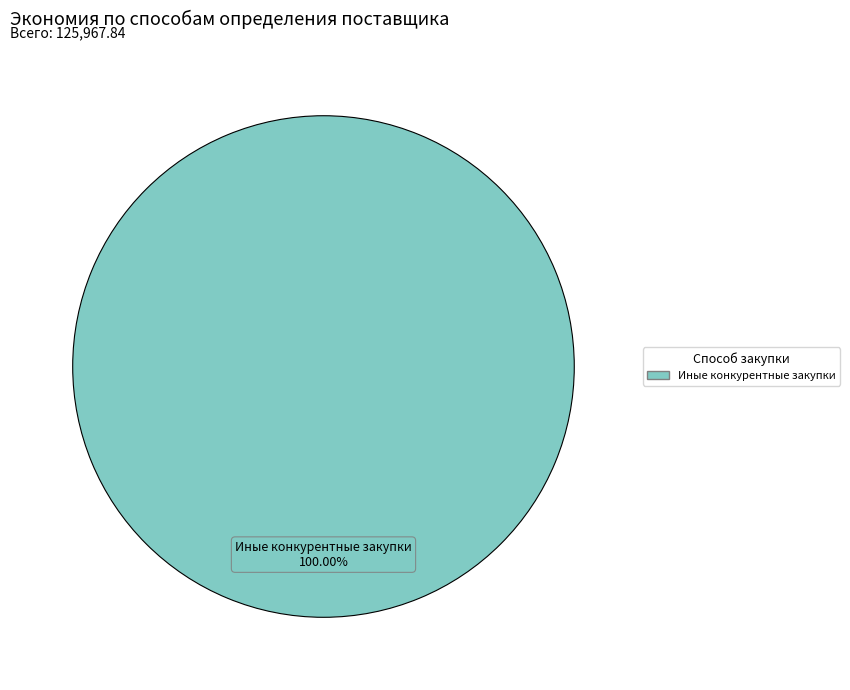

Count the number of slices in the pie.

1